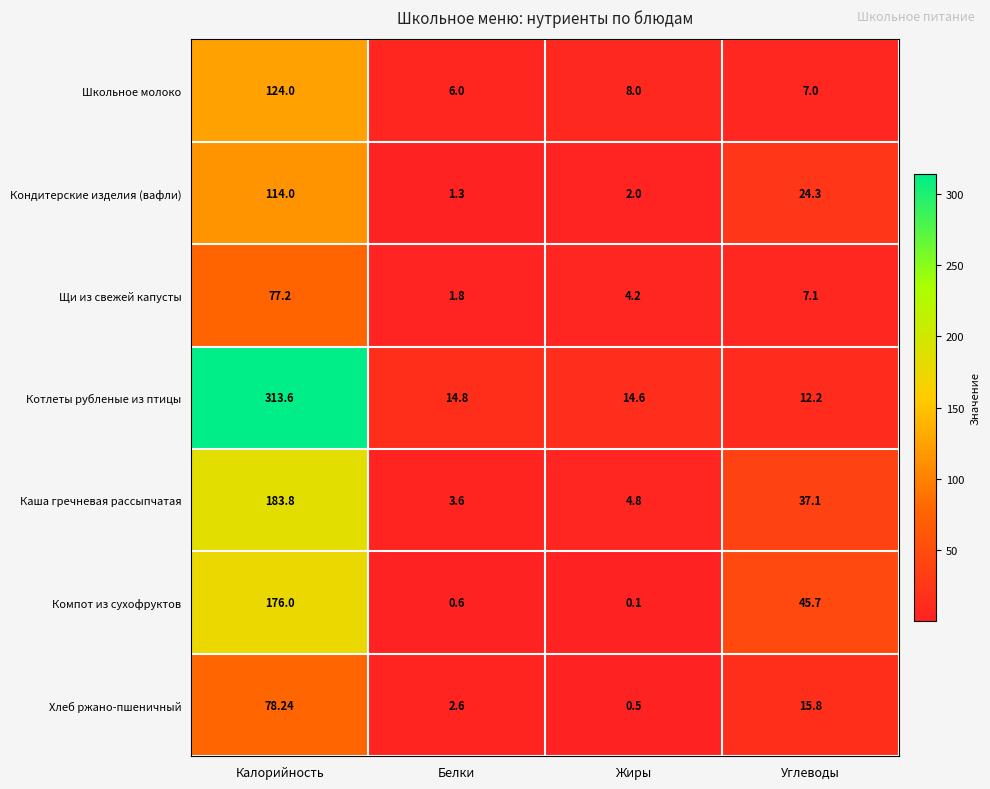

At which category is the sum across all series the highest?

Калорийность